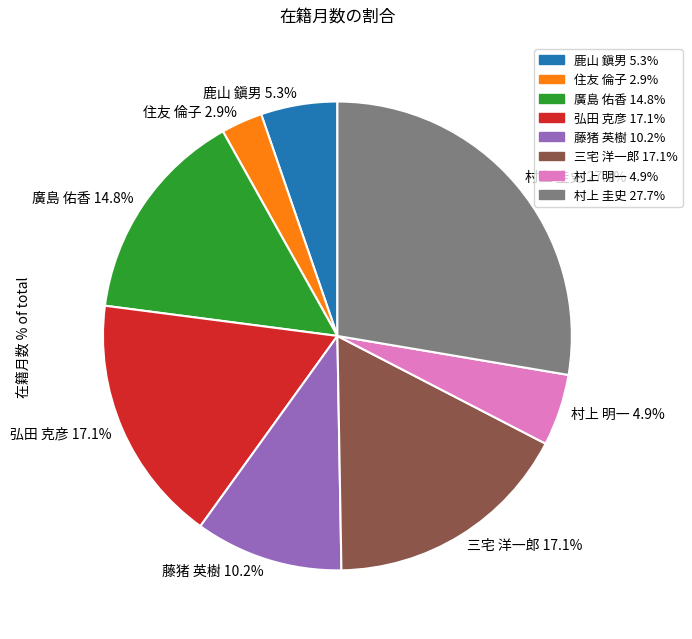

Count the number of slices in the pie.

8